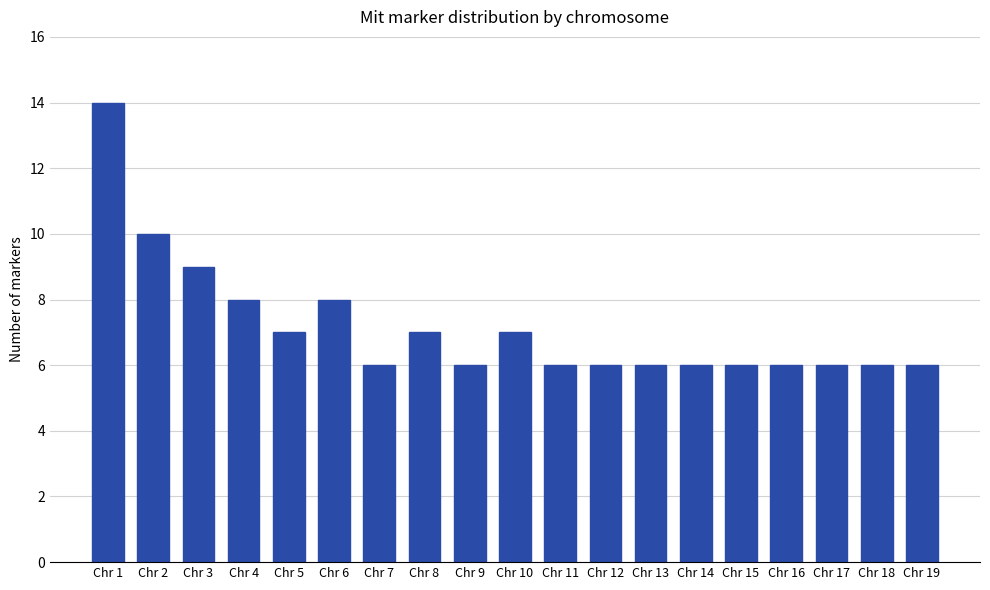

What is the value of the 9th bar from the left?

6